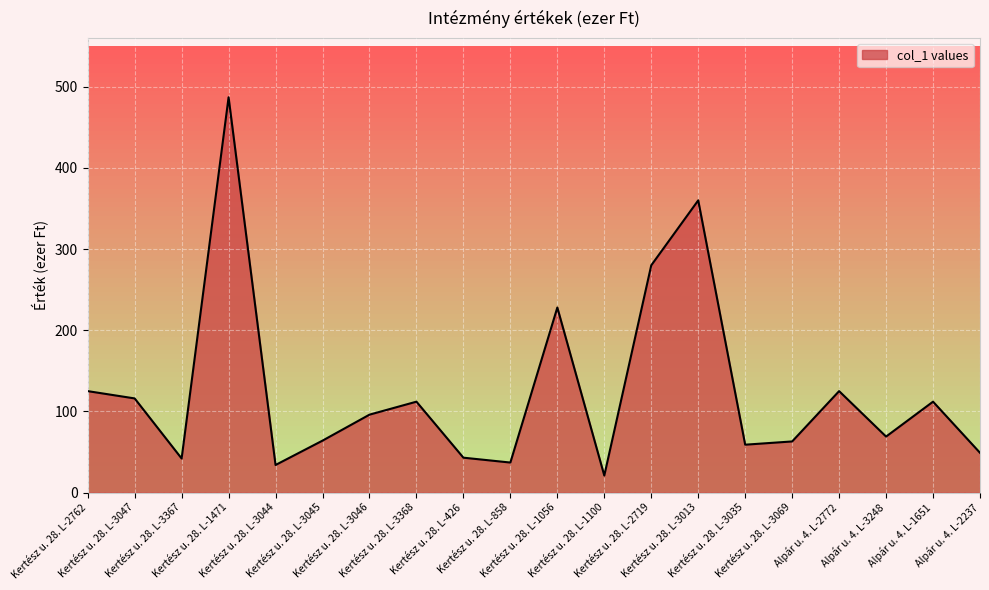

Which label corresponds to the largest value in the chart?

Kertész u. 28. L-1471